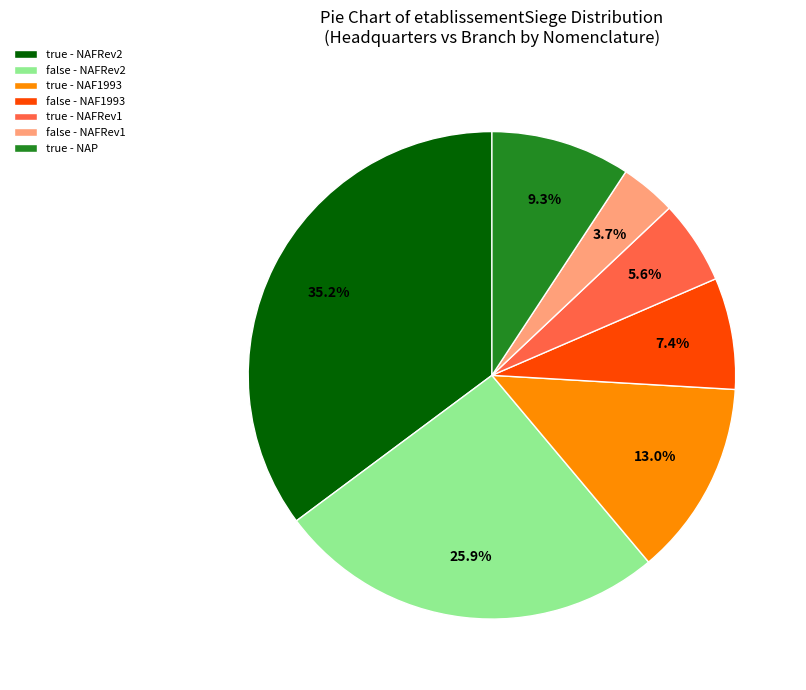

Does any single category account for the majority?

No